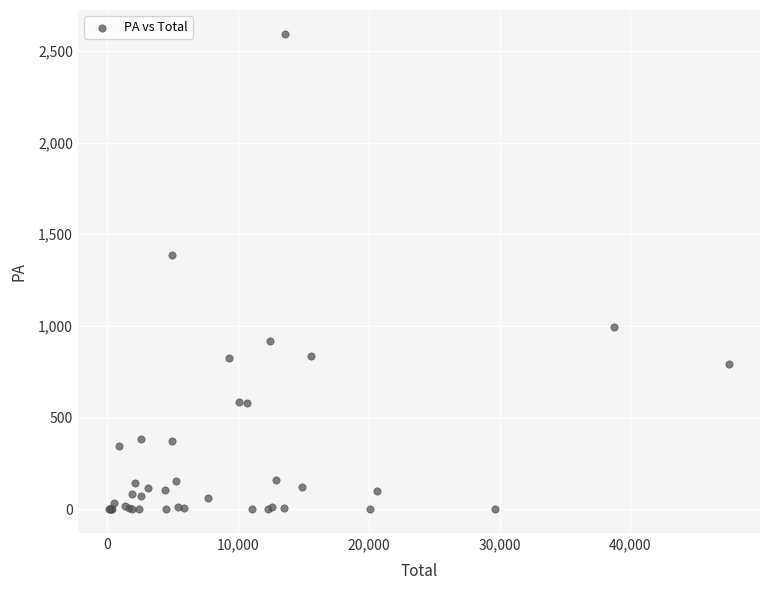

What Y value in the scatter plot is closest to 1296?

1386.3